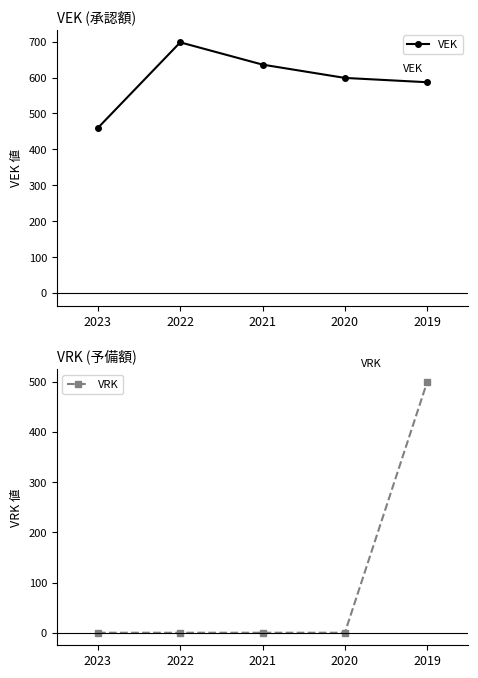

Is the value of VEK at 2019 greater than the value of VRK at 2022?

Yes